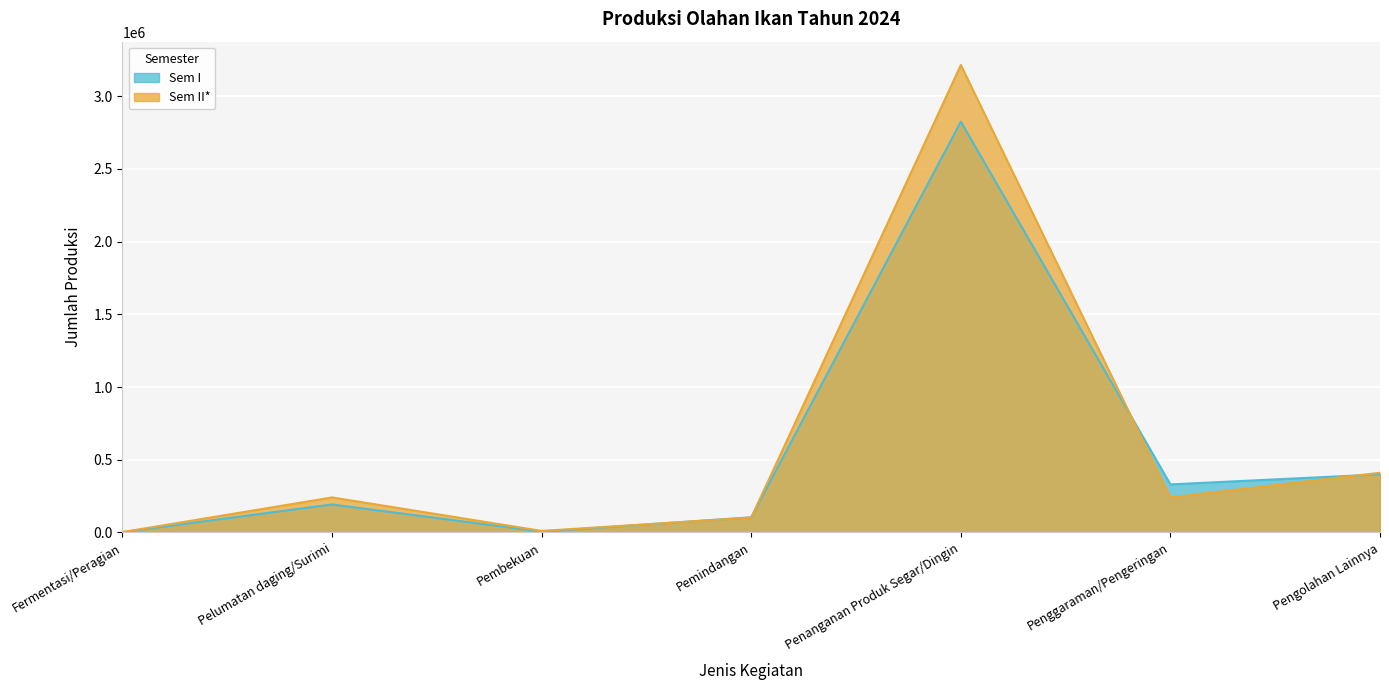

What is the difference between the second highest and minimum values in the Sem I series?

396800.0